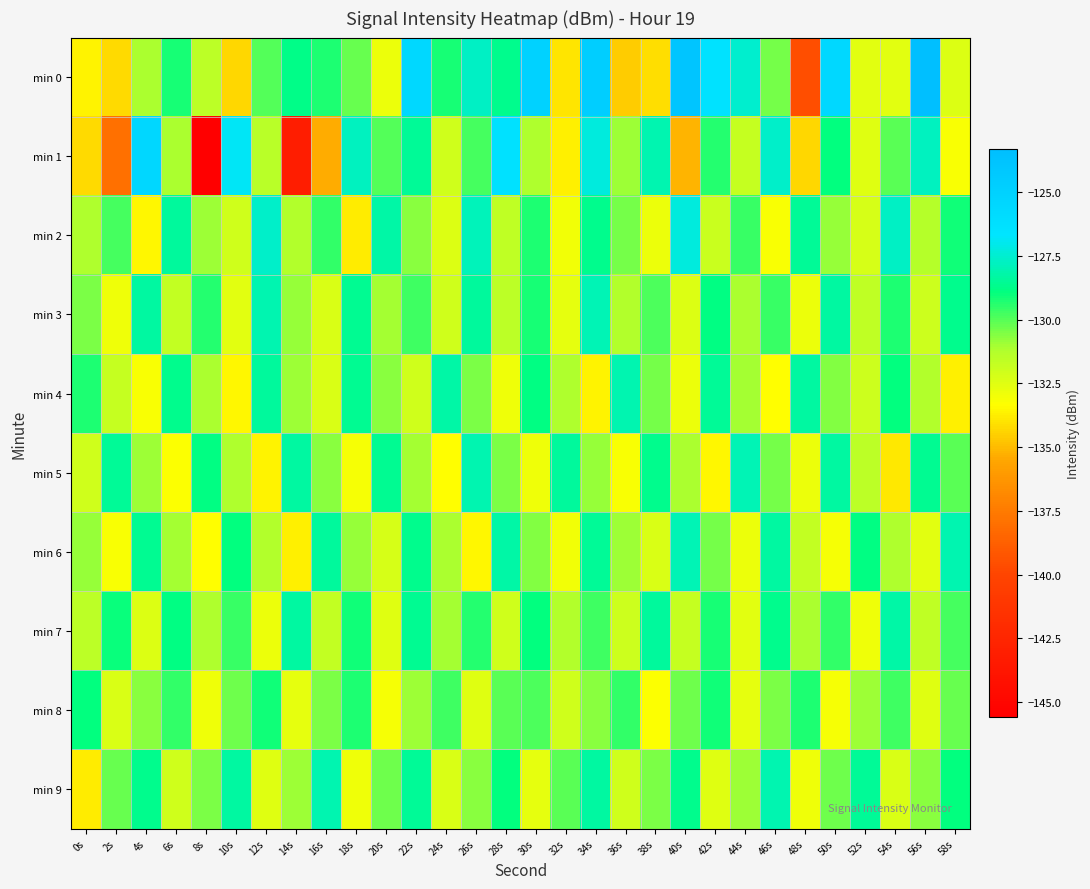

How many categories are shown in the chart?

30